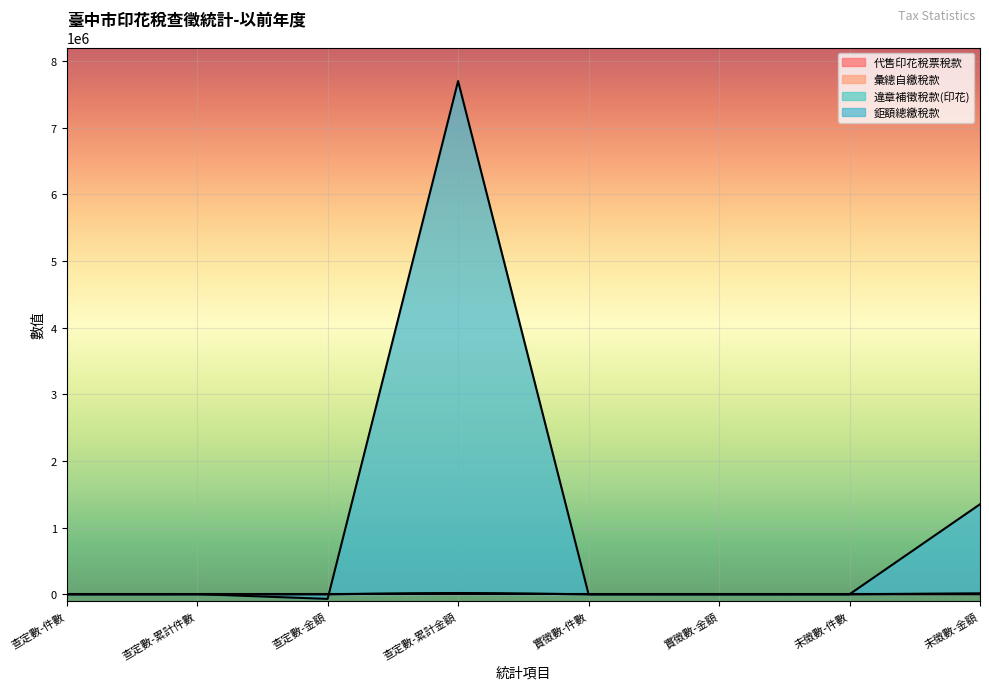

What position from the left is 未徵數-件數?

7